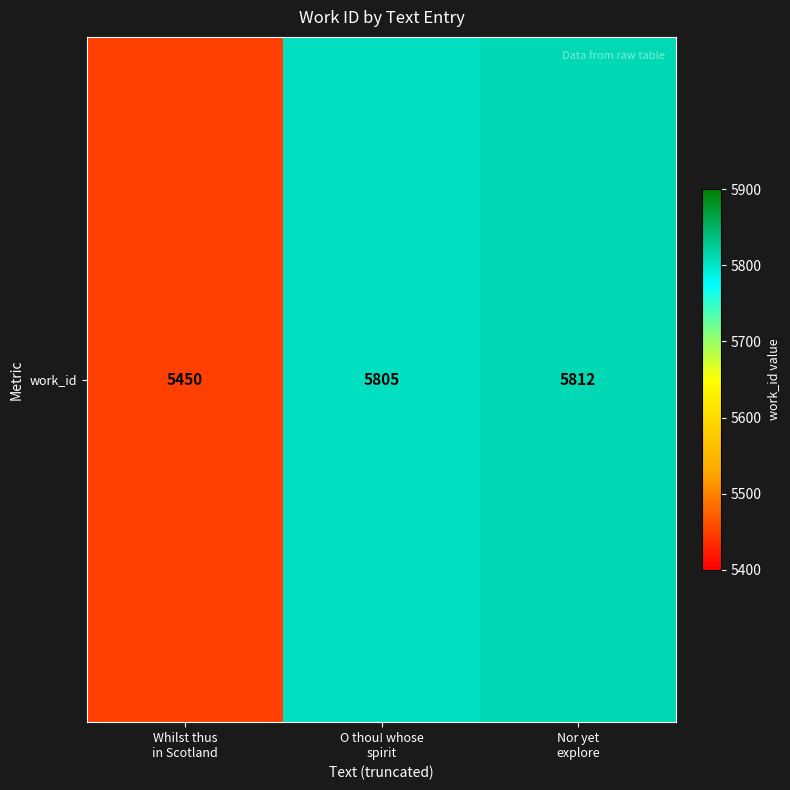

True or false: the data shows 9339 at Whilst thus
in Scotland.

False